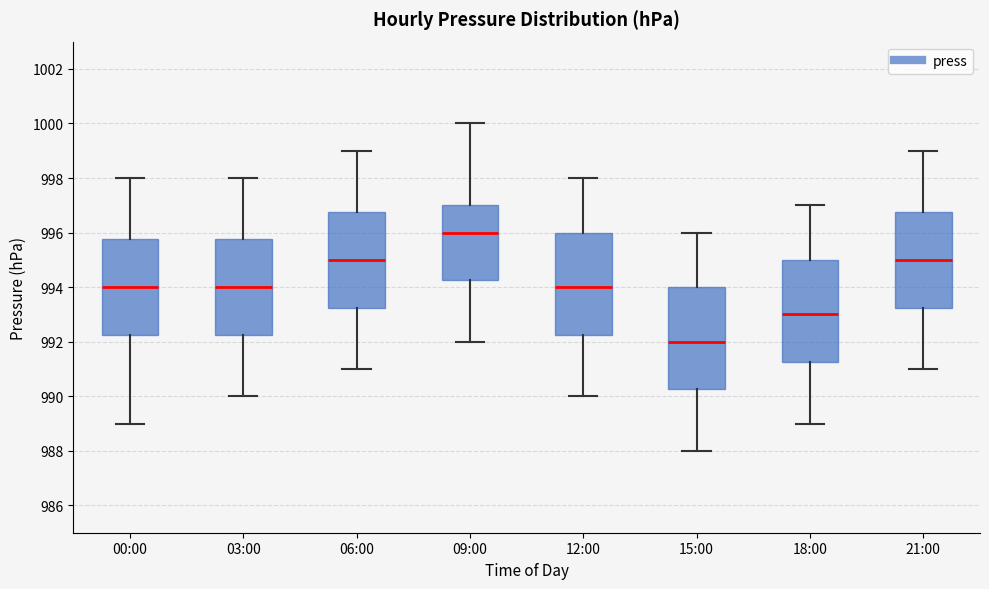

Where does the median line of the box for 00:00 sit on the y-axis? The values are not printed on the chart, so give them approximately, as read against the axis.

994.0